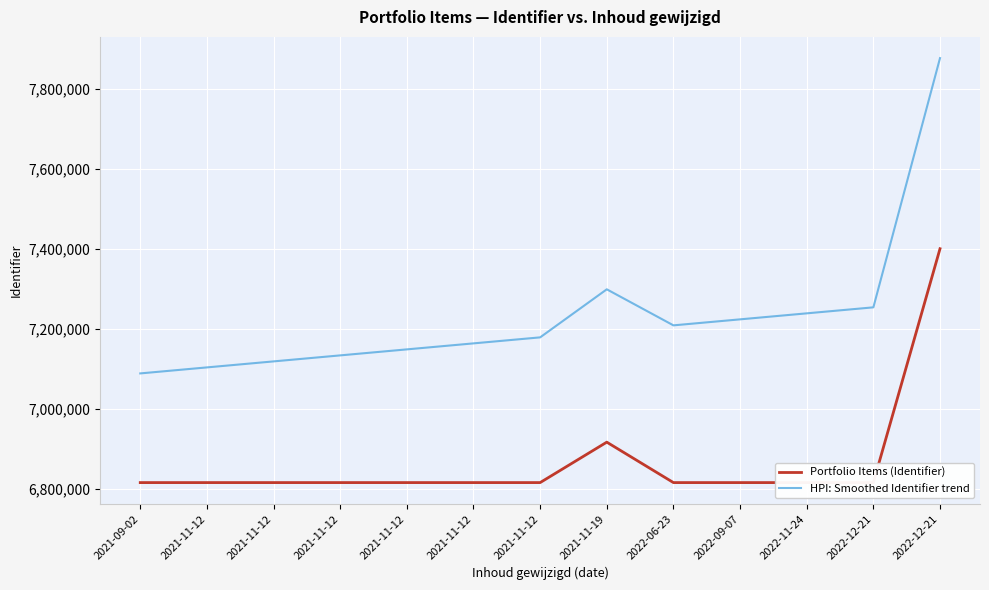

What are all the series names shown in the legend?

Portfolio Items (Identifier), HPI: Smoothed Identifier trend